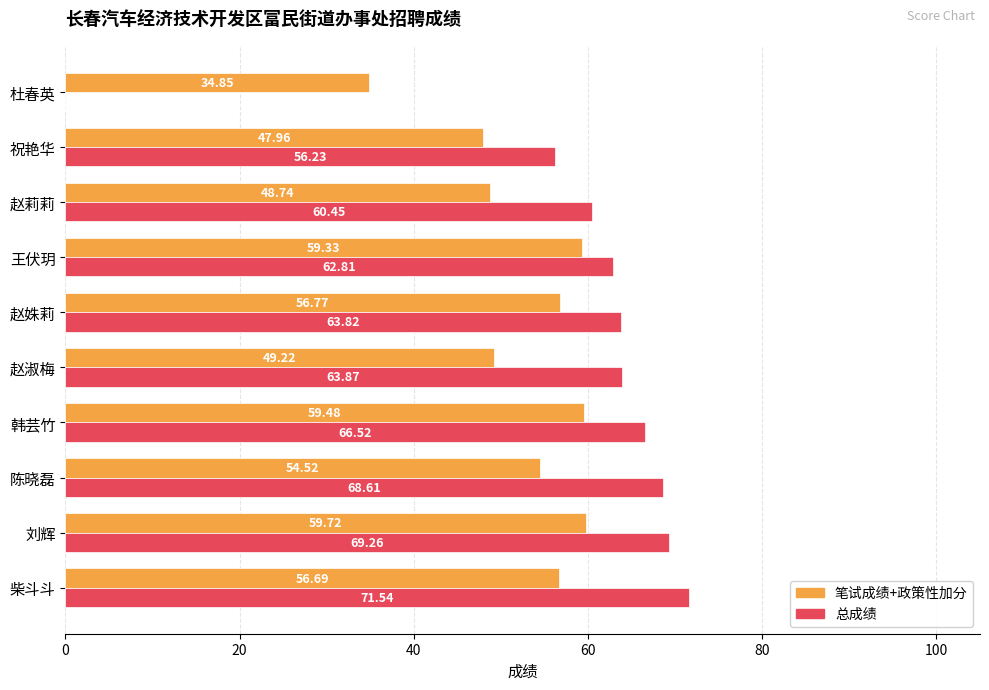

What is the sum of the 总成绩 values at 王伏玥 and 祝艳华?

119.0